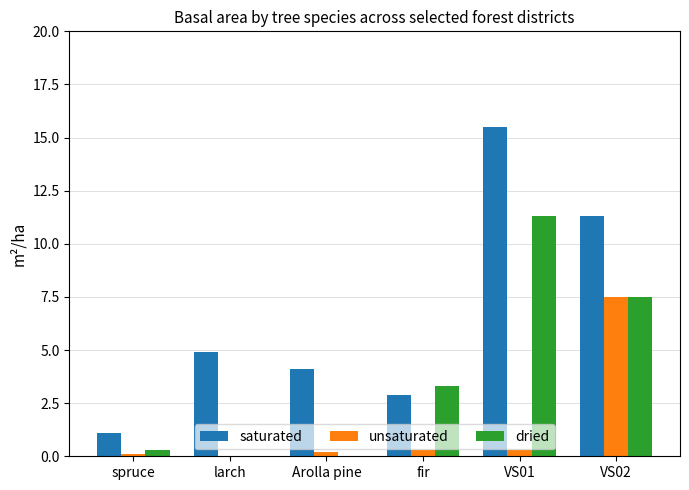

How many groups of bars are there?

6